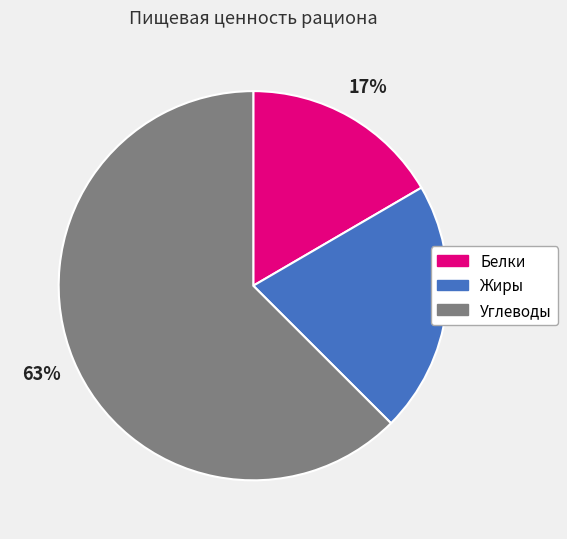

How many segments does this pie chart have?

3